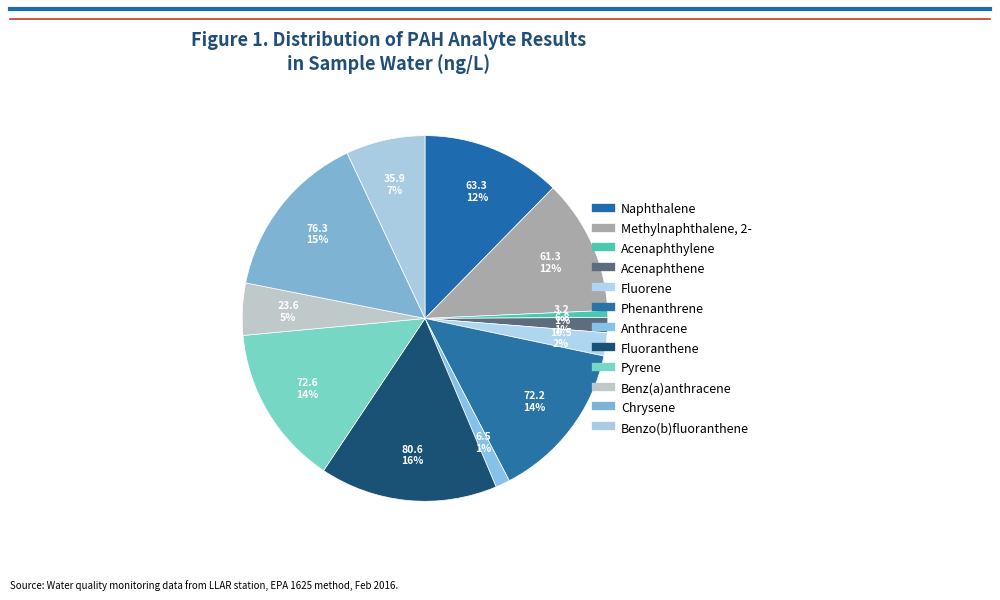

True or false: Naphthalene accounts for 21% of the total.

False